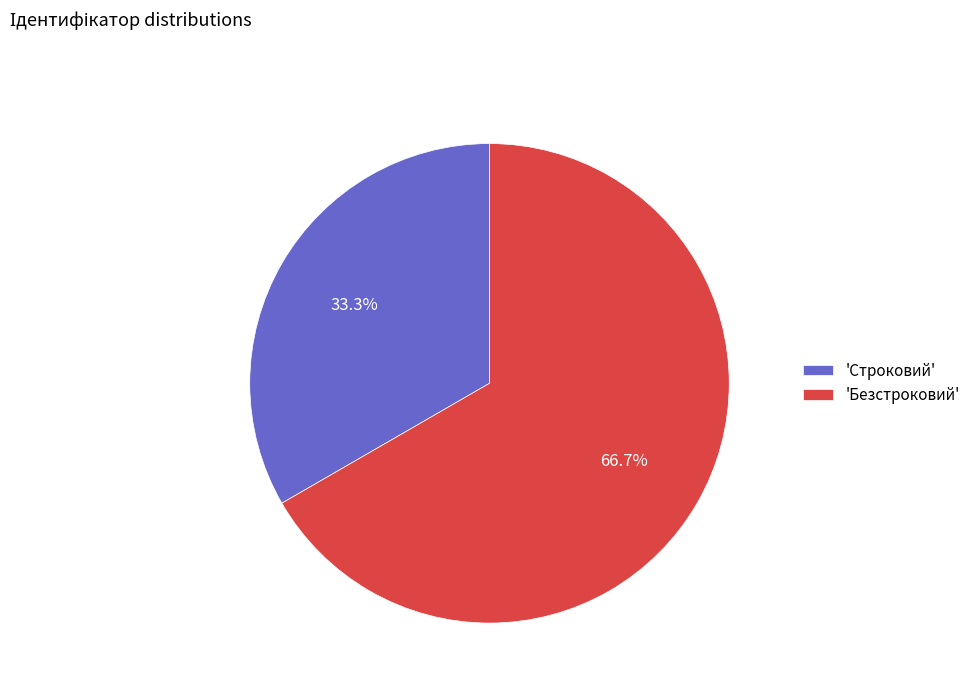

Which category has the biggest portion of the pie?

'Безстроковий'